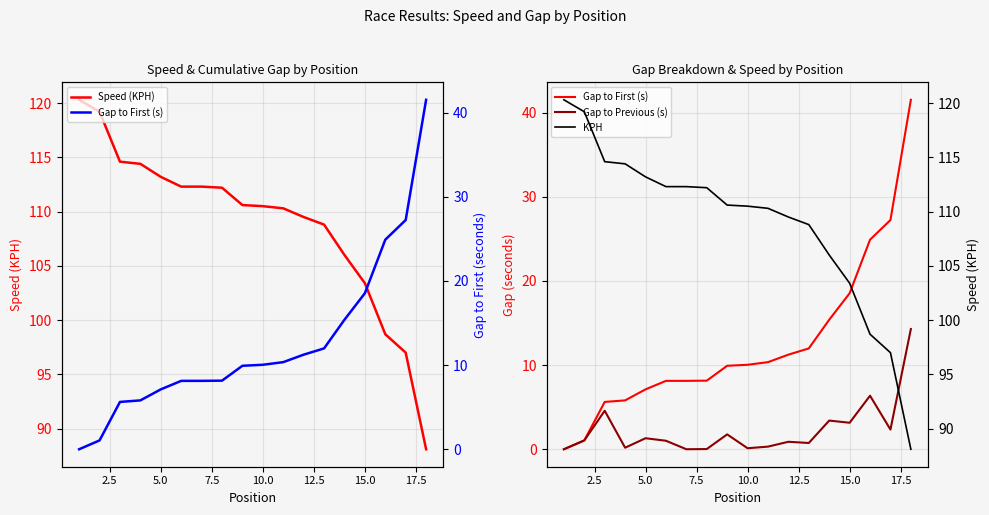

Rank the series by their maximum value, from lowest to highest.

Gap to Previous (s), Gap to First (s), Speed (KPH), KPH